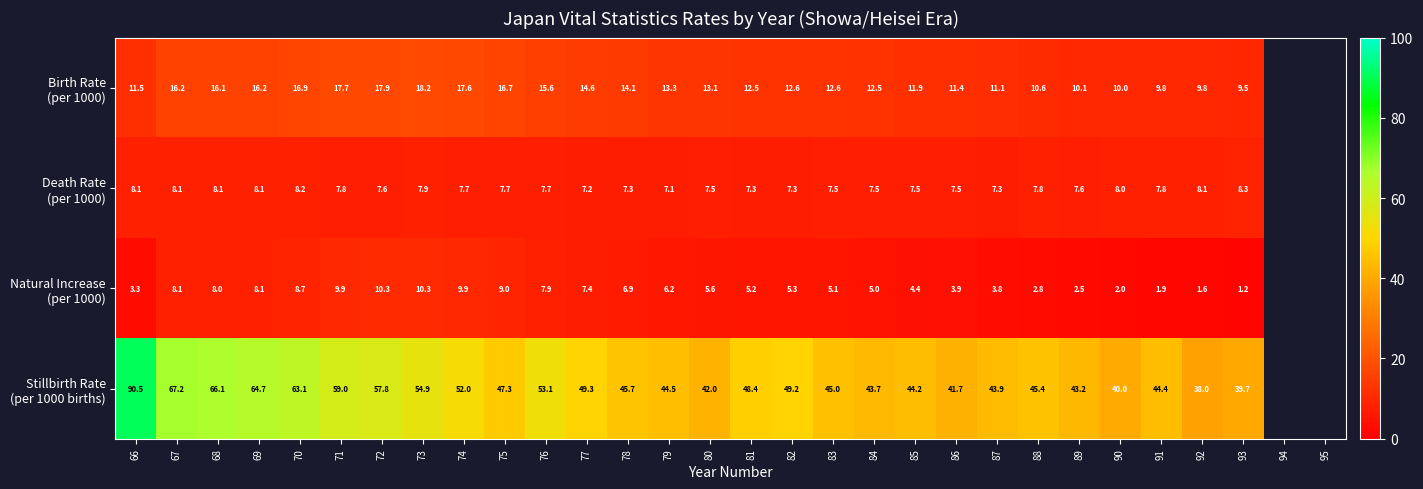

What is the total value across all series at 74?

87.2